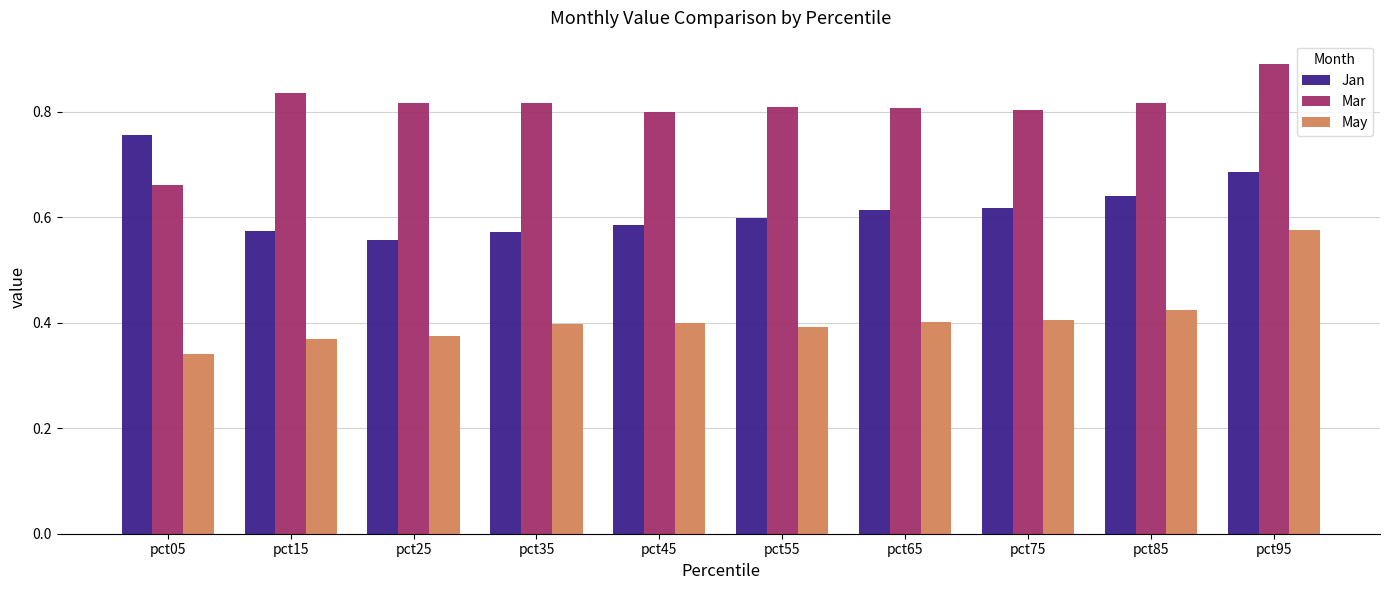

True or false: May has a value of 0.1 at pct05.

False